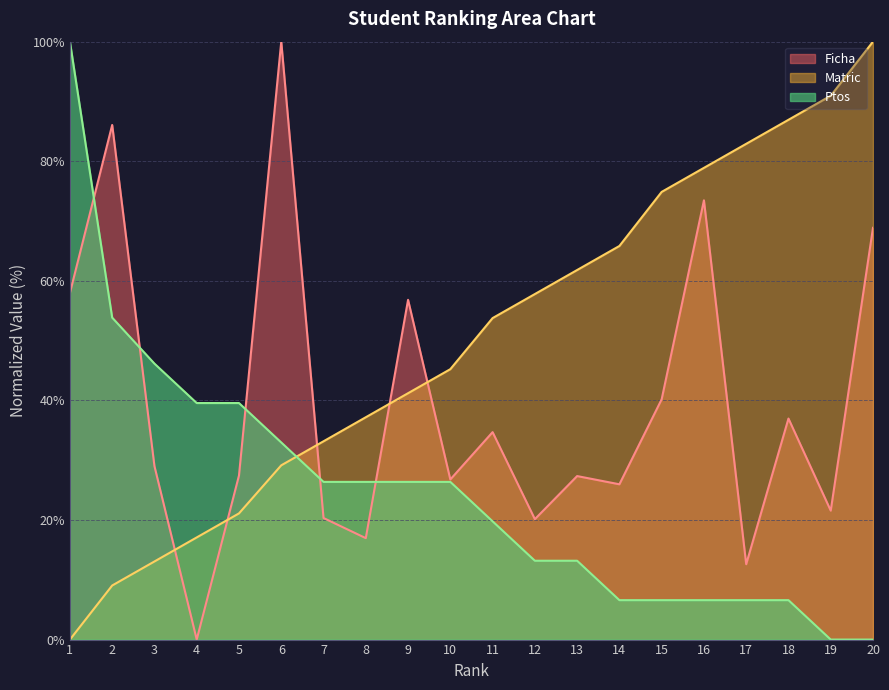

Between 3 and 7, which is larger?

3